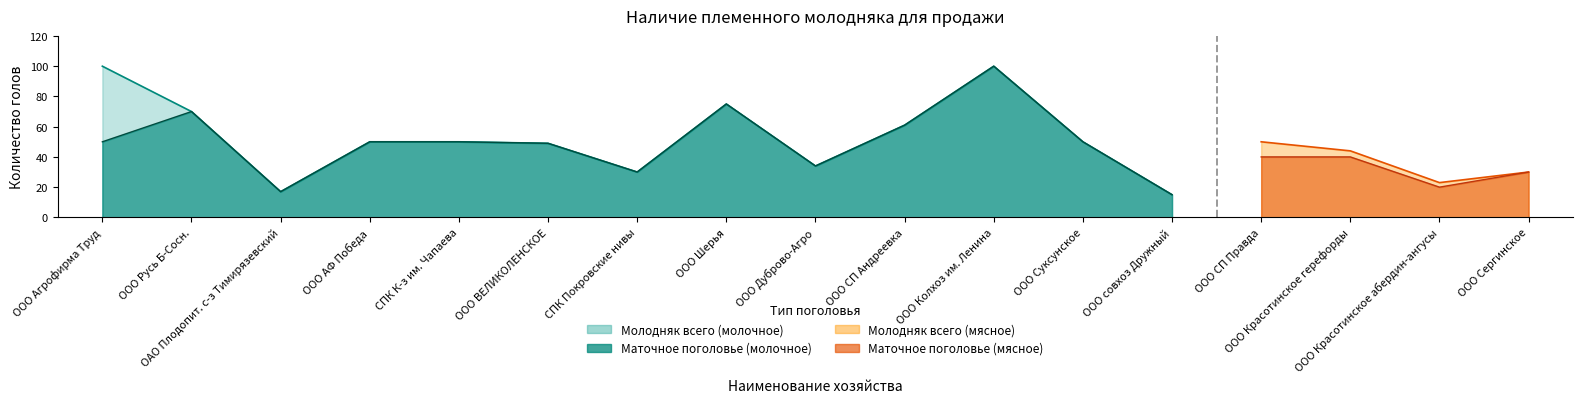

Which category has the lowest value in the в т.ч. маточное поголовье series?

ООО совхоз Дружный